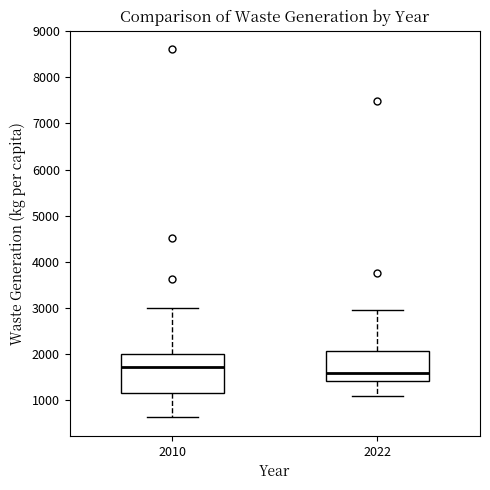

Which box is the tallest, from its lower edge to its upper edge?

2010